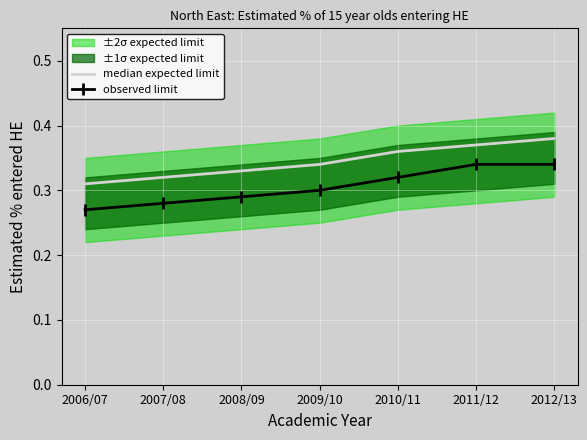

Which category has the highest value across all series?

2012/13